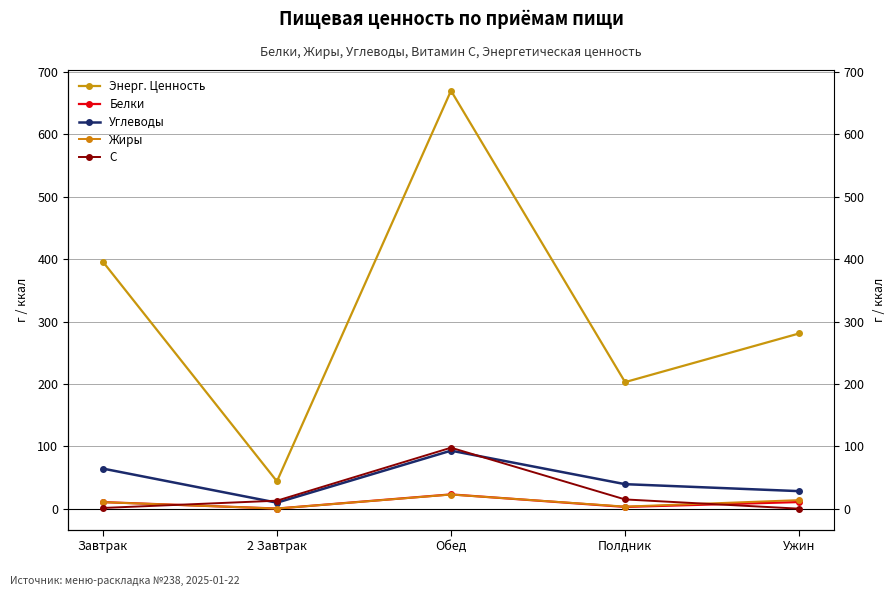

Reading right to left, what are all the values shown in this chart?

Энерг. Ценность: 281.0	203.0	670.0	44.0	396.0
Белки: 10.8	3.0	23.1	0.4	10.7
Углеводы: 28.3	39.5	93.2	9.8	64.5
Жиры: 14.0	3.5	22.9	0.4	10.6
C: 0.2	15.0	97.9	13.0	1.3